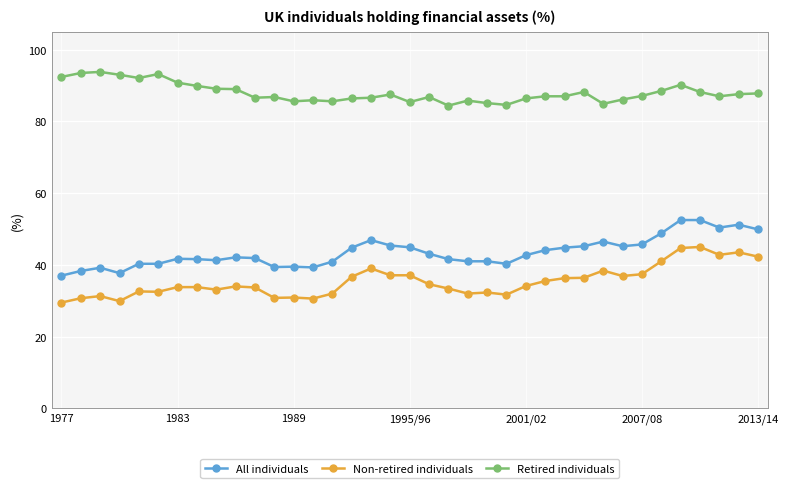

Count the All individuals values in the range 0 to 1.

37